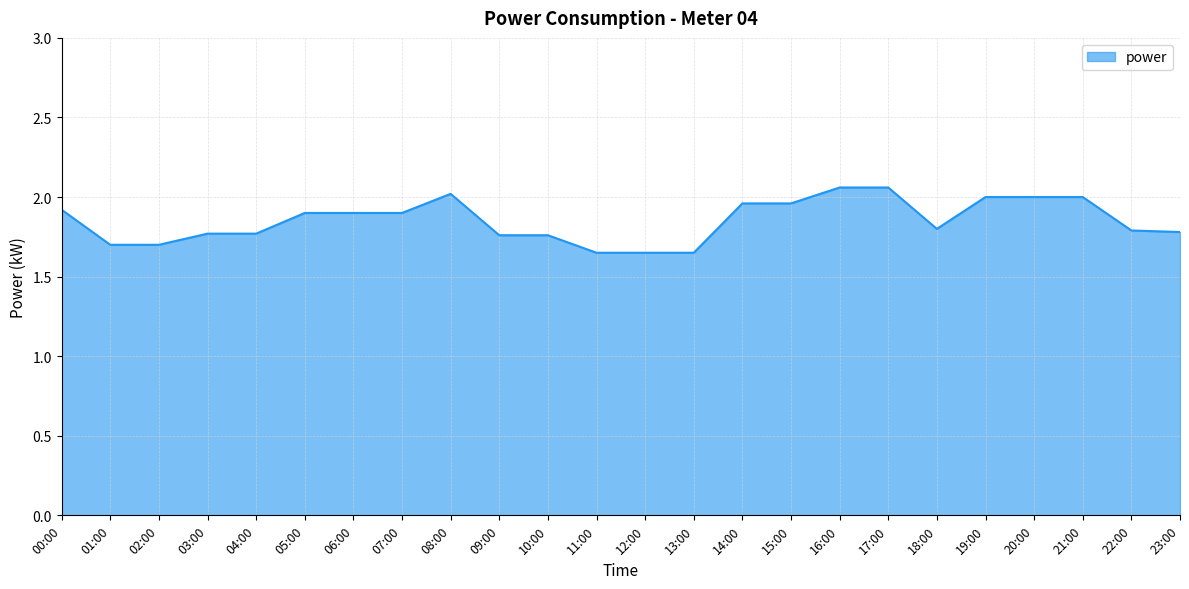

Approximately how many times larger is the value at 20:00 compared to 19:00?

1.0